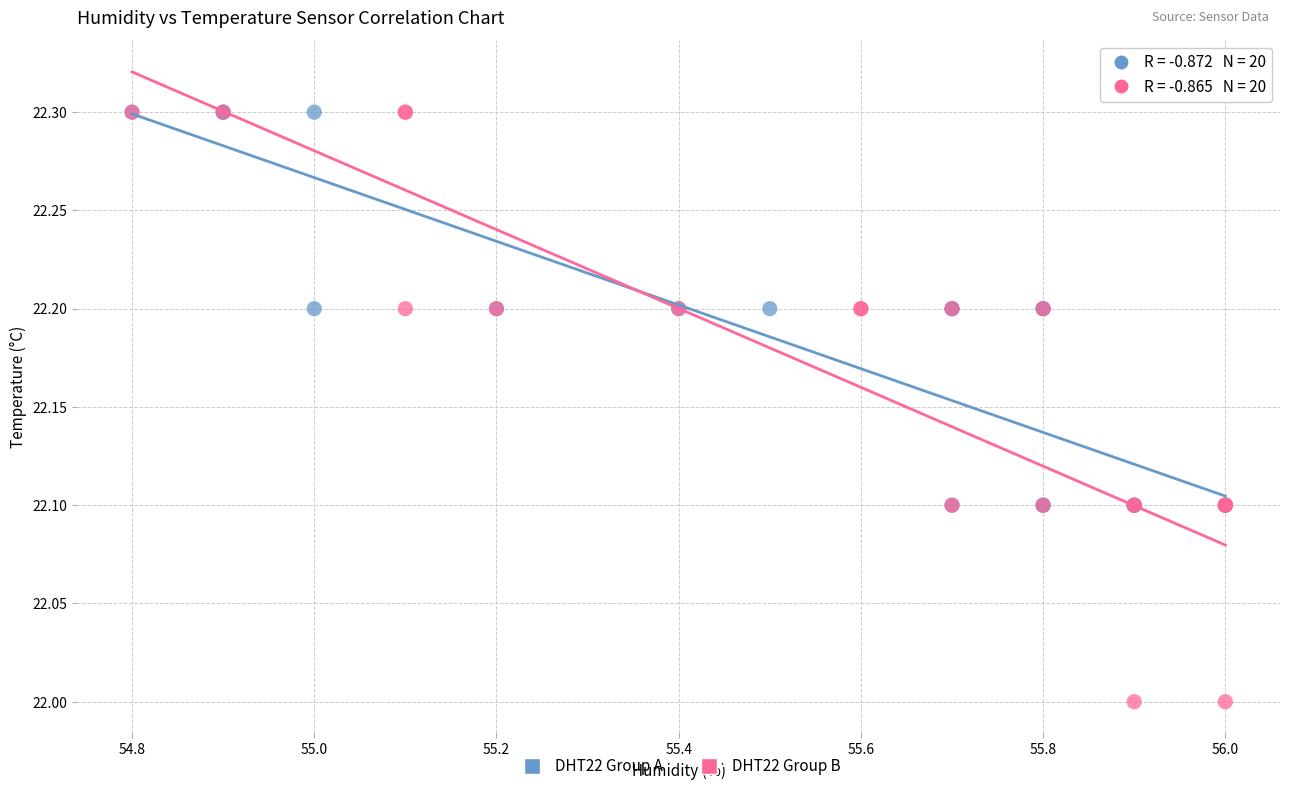

Which series has the largest Y range (max minus min)?

DHT22 Group B